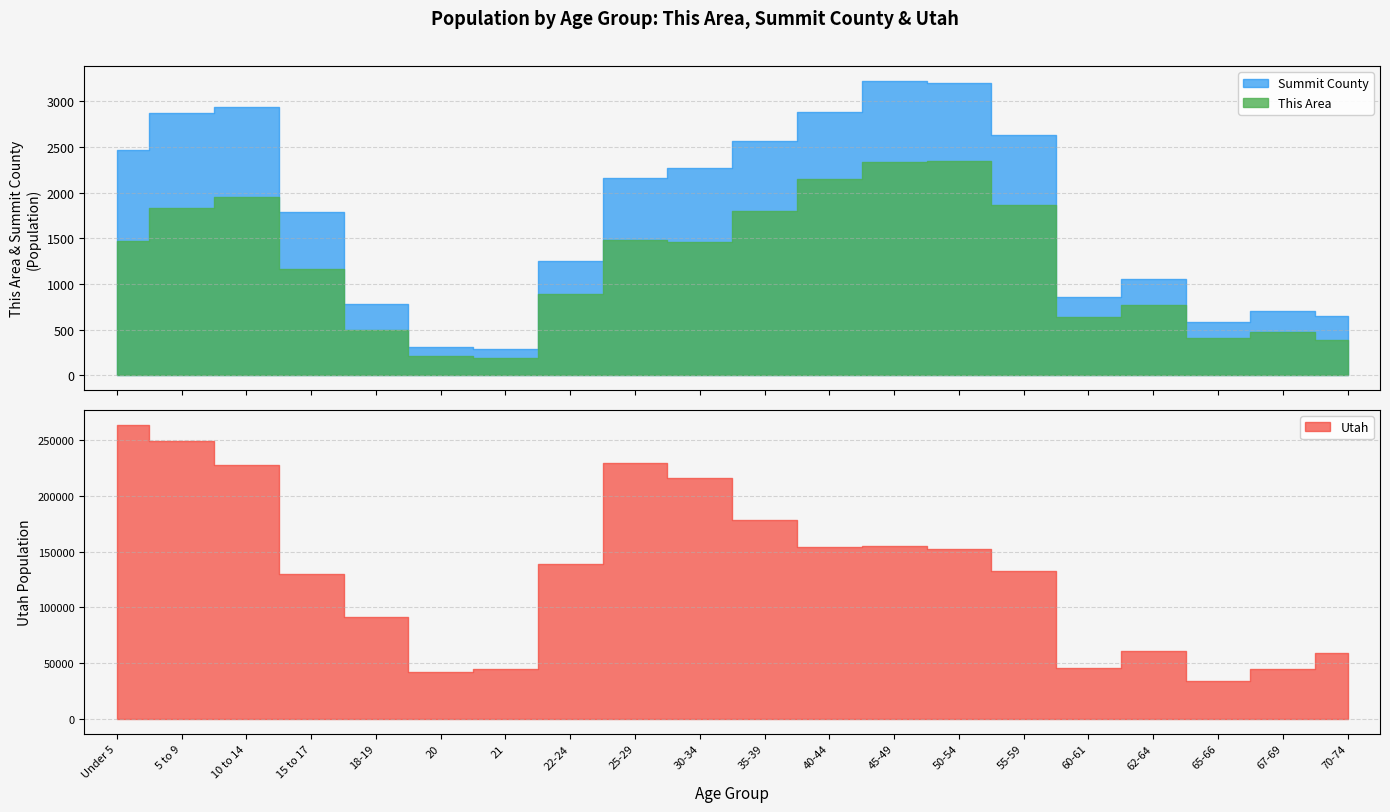

Where does the Utah series first go above 139142?

Under 5